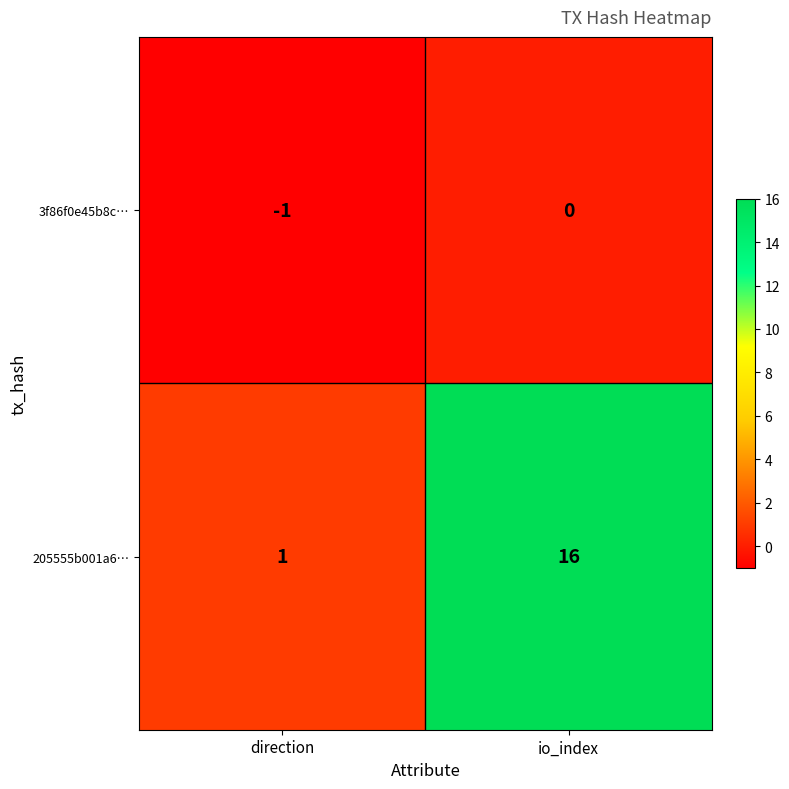

Reading left to right, list all the values displayed in this chart.

3f86f0e45b8c…: -1	0
205555b001a6…: 1	16